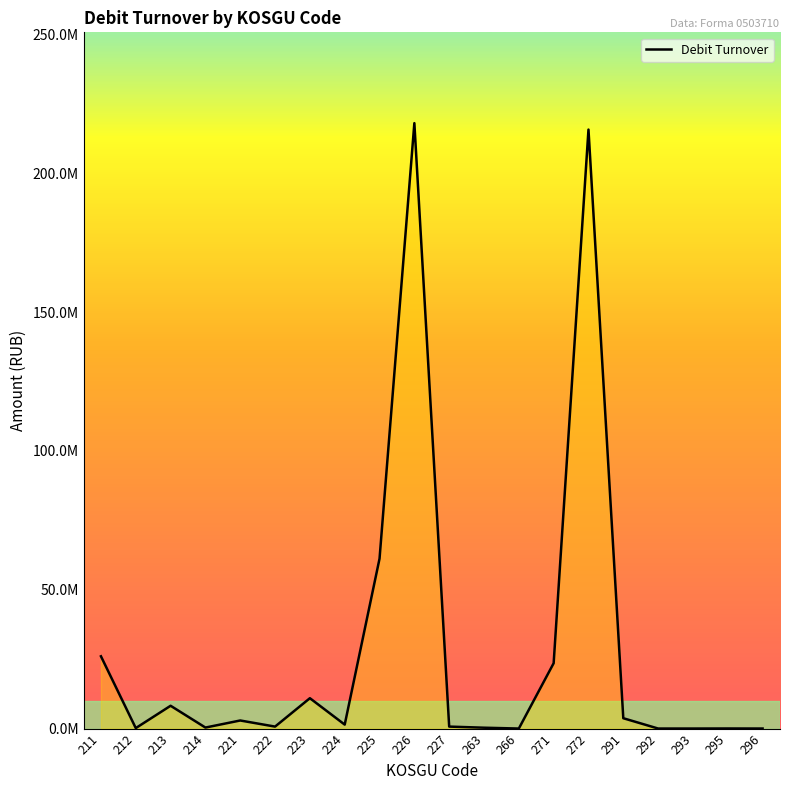

Which category has the lowest value across all series?

266